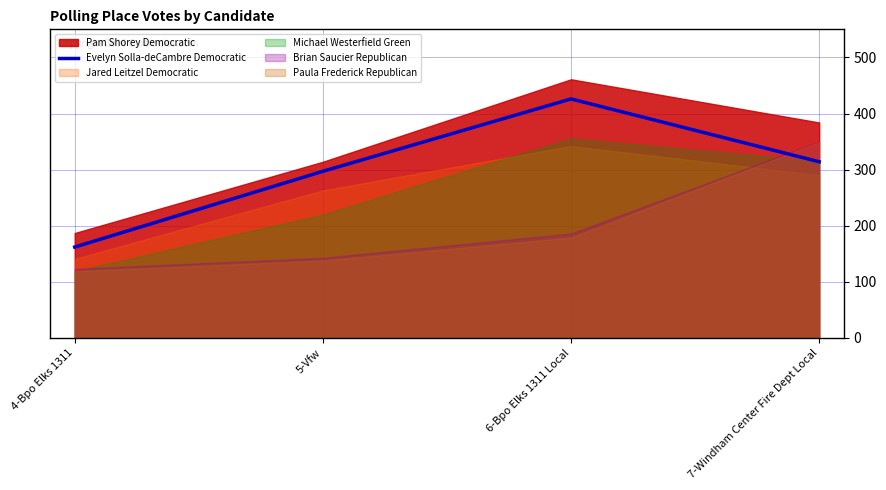

Which has a higher value, 7-Windham Center Fire Dept Local or 4-Bpo Elks 1311?

7-Windham Center Fire Dept Local